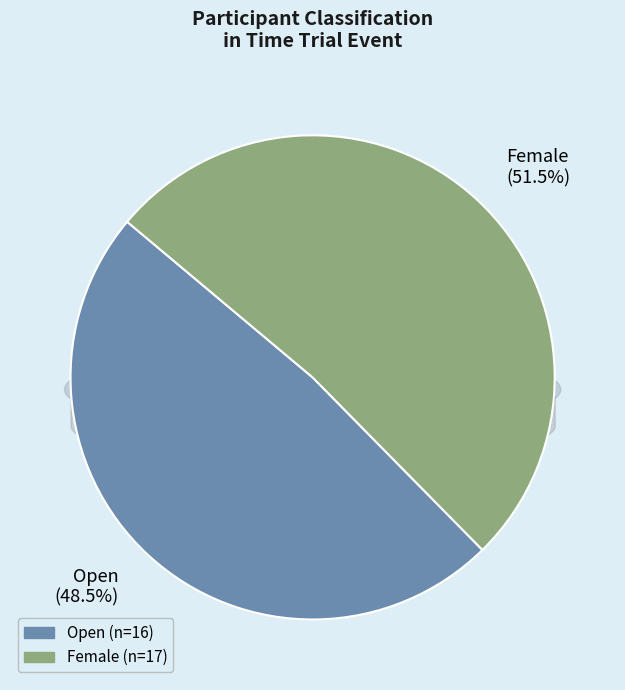

Do Female and Open together represent more than half of the pie?

Yes